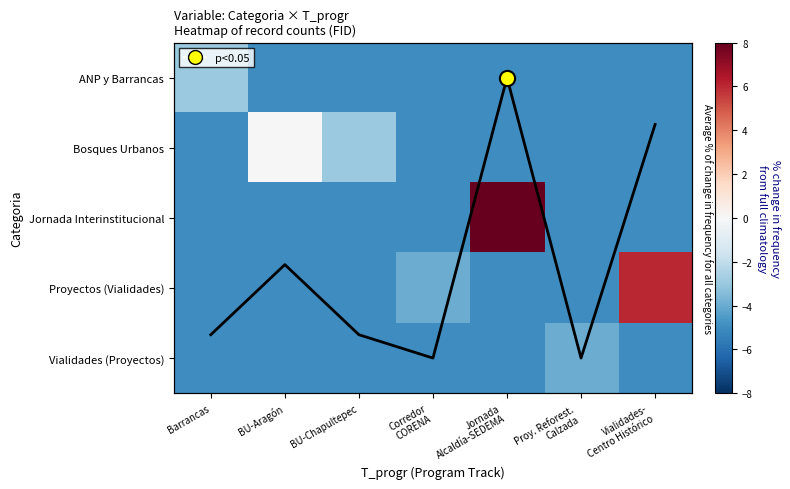

At how many categories does at least one series exceed 7?

1